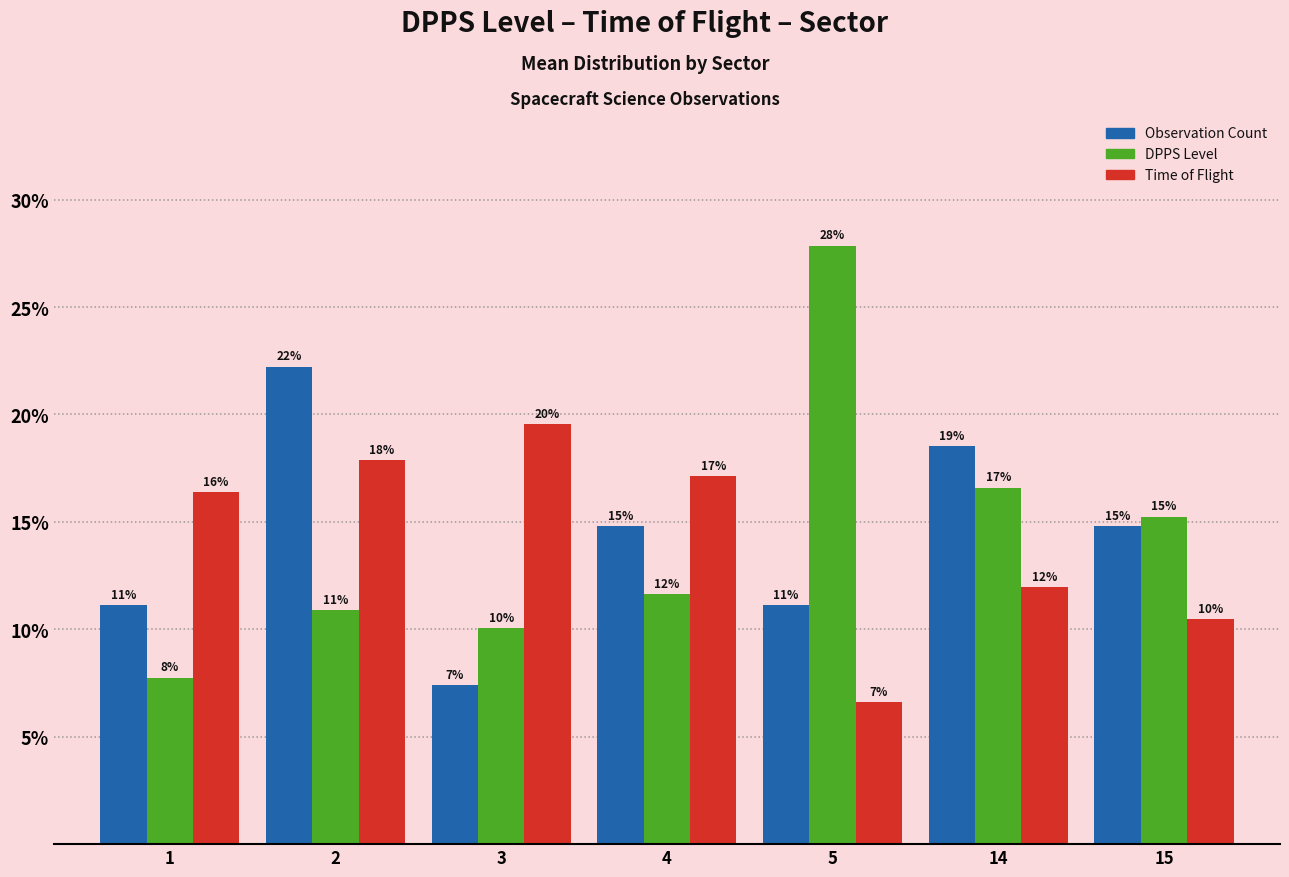

Are the bars horizontal?

No